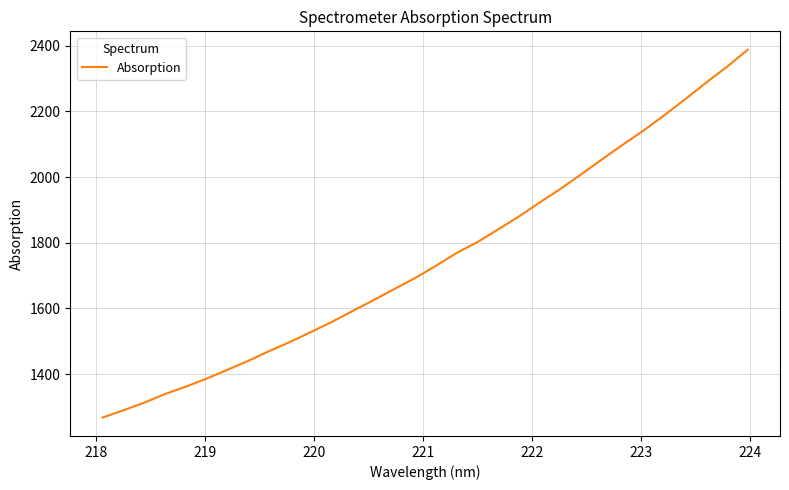

What is the sum of all values?

56083.7